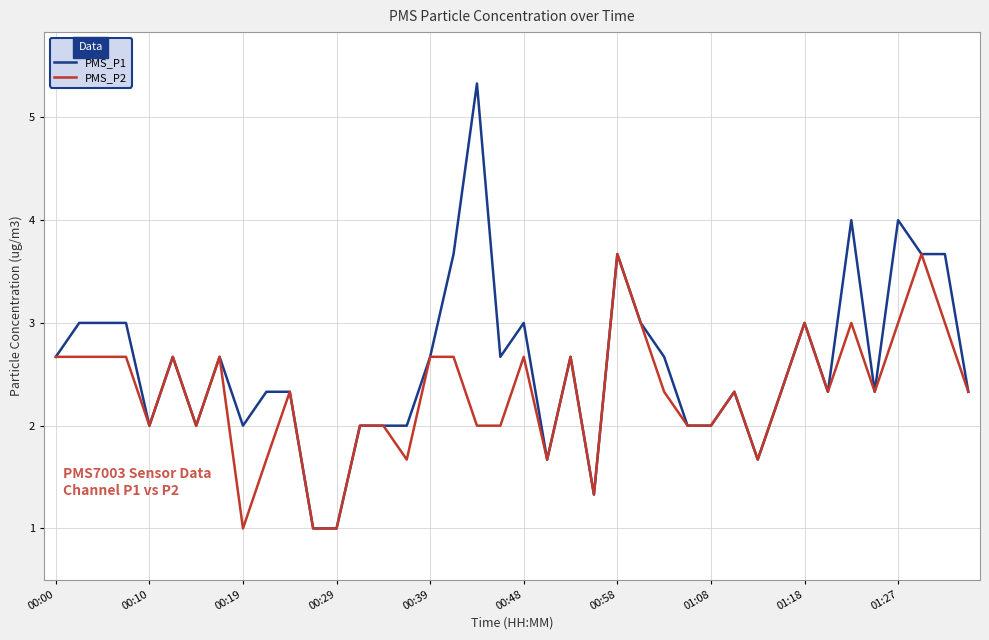

Reading left to right, extract all data points from this chart.

PMS_P1: 2.7	3.0	3.0	3.0	2.0	2.7	2.0	2.7	2.0	2.3	2.3	1.0	1.0	2.0	2.0	2.0	2.7	3.7	5.3	2.7	3.0	1.7	2.7	1.3	3.7	3.0	2.7	2.0	2.0	2.3	1.7	2.3	3.0	2.3	4.0	2.3	4.0	3.7	3.7	2.3
PMS_P2: 2.7	2.7	2.7	2.7	2.0	2.7	2.0	2.7	1.0	1.7	2.3	1.0	1.0	2.0	2.0	1.7	2.7	2.7	2.0	2.0	2.7	1.7	2.7	1.3	3.7	3.0	2.3	2.0	2.0	2.3	1.7	2.3	3.0	2.3	3.0	2.3	3.0	3.7	3.0	2.3